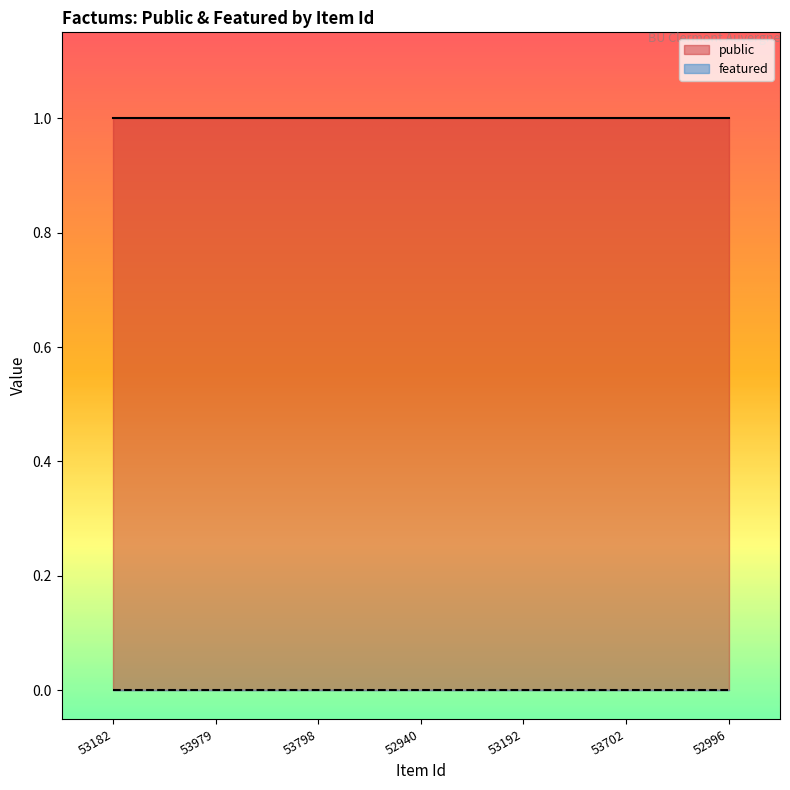

What is the approximate value of public at 53979?

1